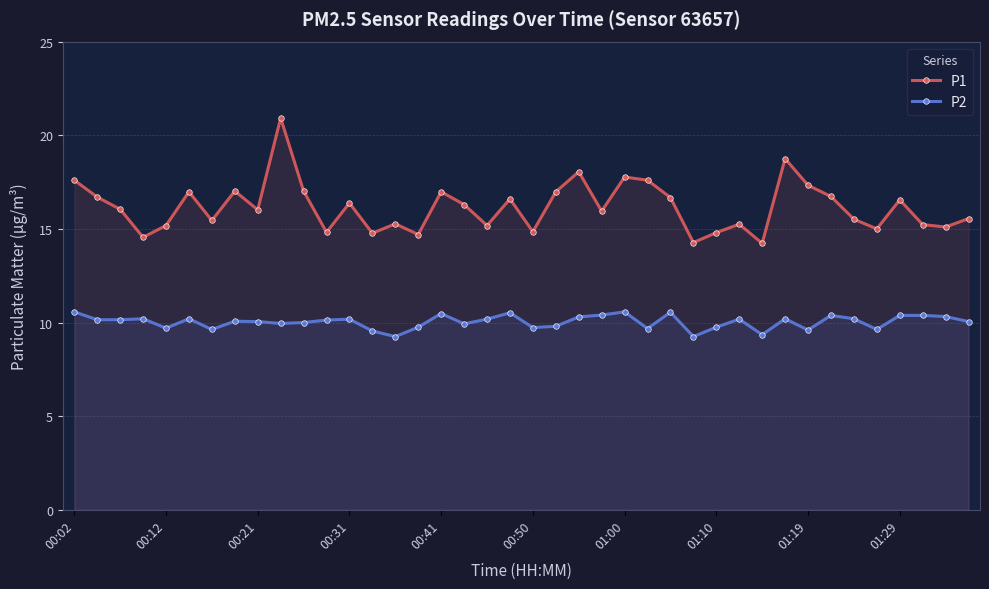

Is it true that P1 equals 9.9 at 01:10?

False